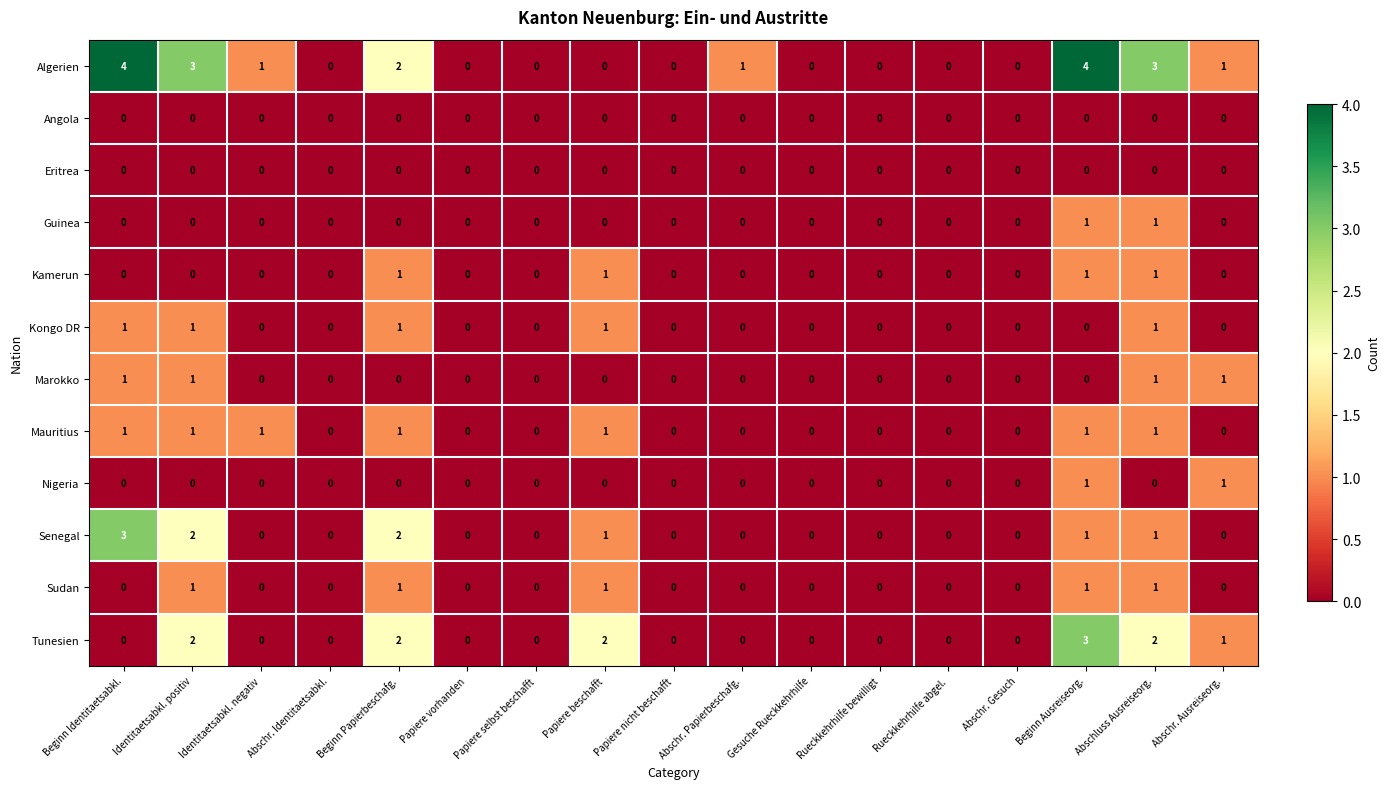

True or false: Sudan has a value of 0 at Papiere beschafft.

False